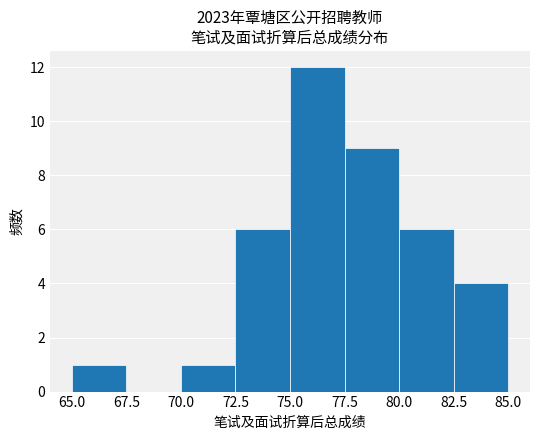

Reading left to right, transcribe this chart: for each bar, give the range it covers on the x-axis and its height. The values are not printed on the chart, so give them approximately, as read against the axis.

65.0 to 67.5: 1
67.5 to 70.0: 0
70.0 to 72.5: 1
72.5 to 75.0: 6
75.0 to 77.5: 12
77.5 to 80.0: 9
80.0 to 82.5: 6
82.5 to 85.0: 4